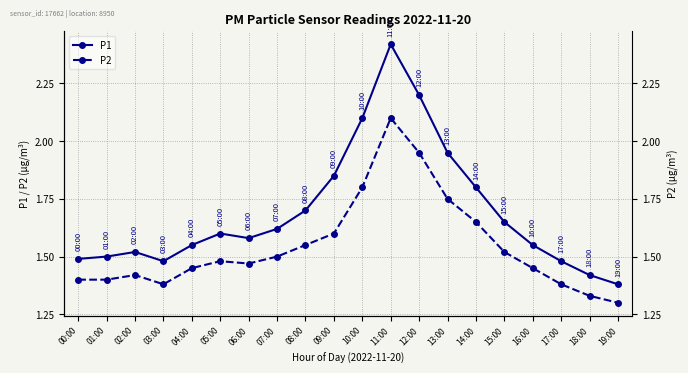

Which has a higher value, 10:00 or 12:00?

12:00